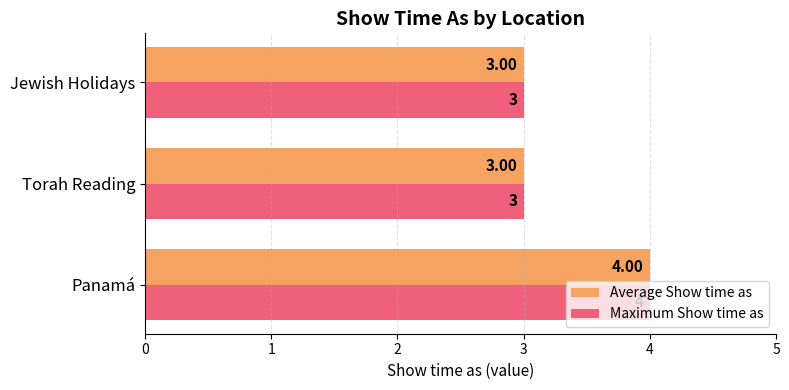

What is the sum of all Maximum Show time as values?

10